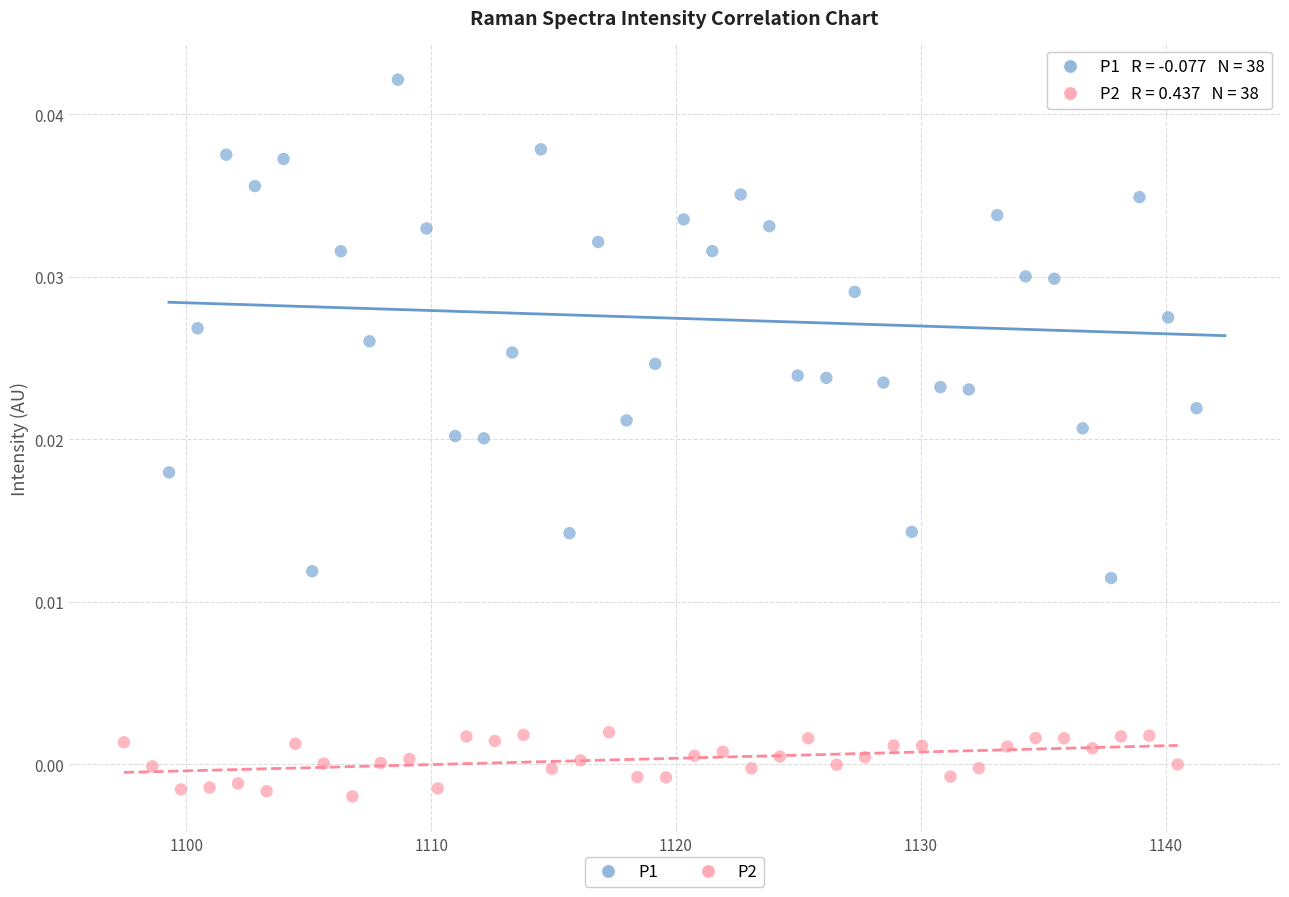

Which series reaches the maximum Y coordinate?

P1